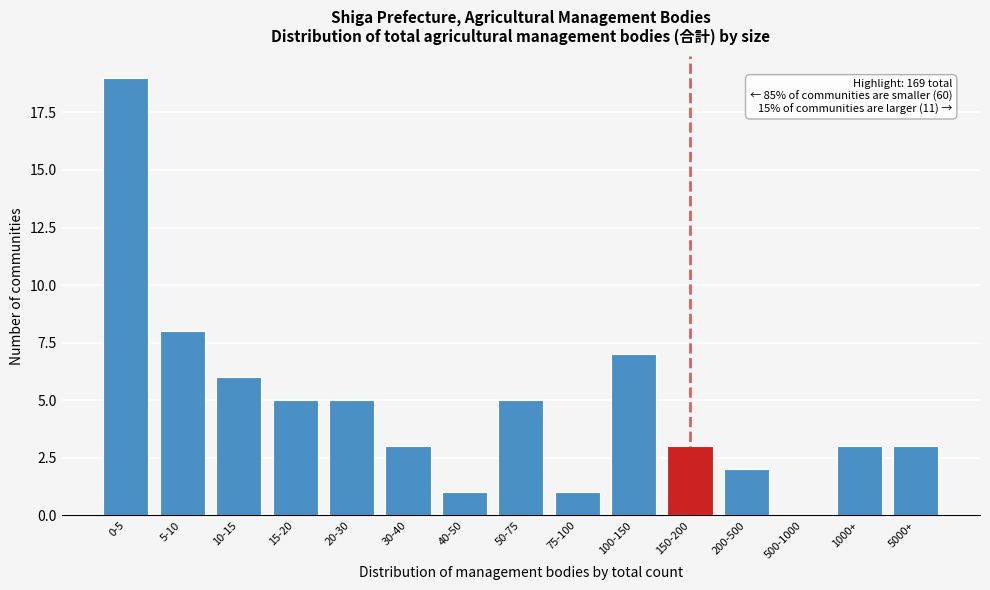

Reading left to right, list all the values displayed in this chart.

0-5=19	5-10=8	10-15=6	15-20=5	20-30=5	30-40=3	40-50=1	50-75=5	75-100=1	100-150=7	150-200=3	200-500=2	500-1000=0	1000+=3	5000+=3